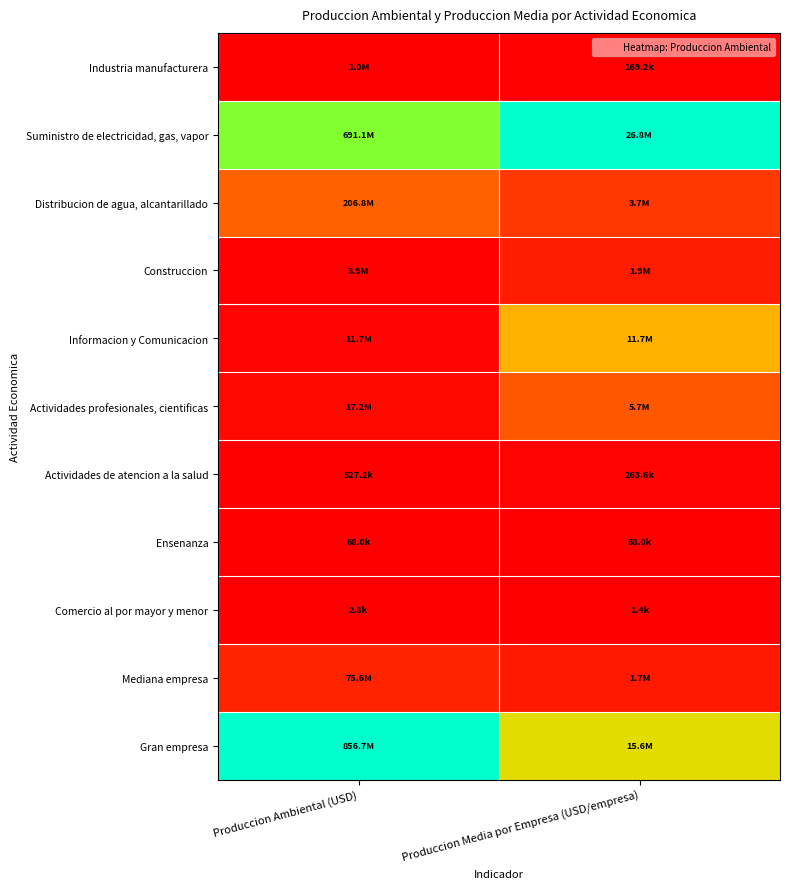

What is the maximum value shown in the chart?

1.0